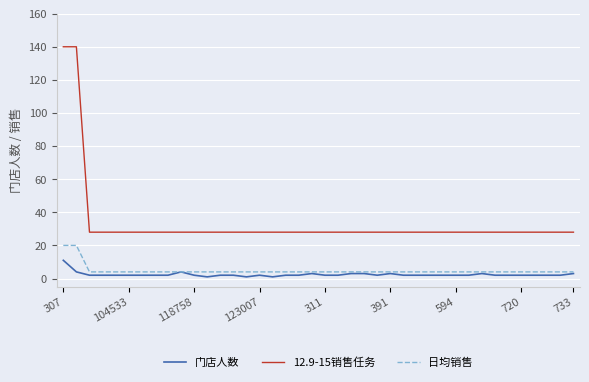

Which series has the largest total across all categories?

12.9-15销售任务